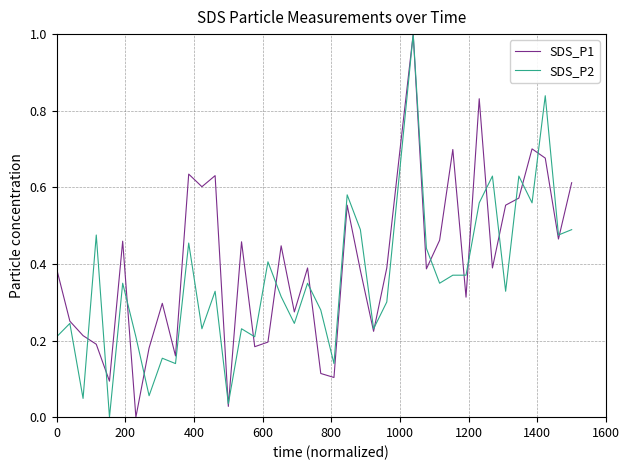

At how many categories does at least one series exceed 0?

40